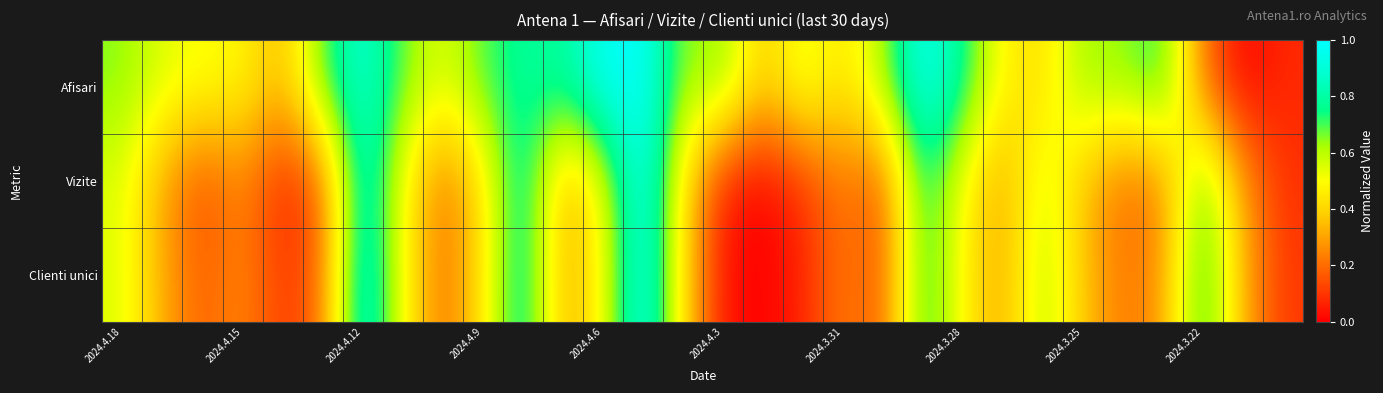

Reading left to right, list all the values displayed in this chart.

Afisari: 0.7	0.5	0.5	0.5	0.3	0.7	0.9	0.7	0.5	0.7	0.8	0.8	1.0	1.0	0.6	0.7	0.4	0.6	0.4	0.6	1.0	0.8	0.5	0.4	0.6	0.6	0.7	0.2	0.0	0.1
Vizite: 0.5	0.3	0.1	0.3	0.1	0.2	0.9	0.5	0.2	0.4	0.9	0.3	0.5	1.0	0.4	0.0	0.0	0.1	0.2	0.1	0.8	0.5	0.3	0.6	0.4	0.2	0.2	0.7	0.3	0.1
Clienti unici: 0.6	0.3	0.2	0.3	0.1	0.2	0.9	0.5	0.2	0.4	0.9	0.3	0.5	1.0	0.4	0.0	0.0	0.1	0.2	0.2	0.8	0.5	0.3	0.6	0.4	0.2	0.3	0.8	0.3	0.1